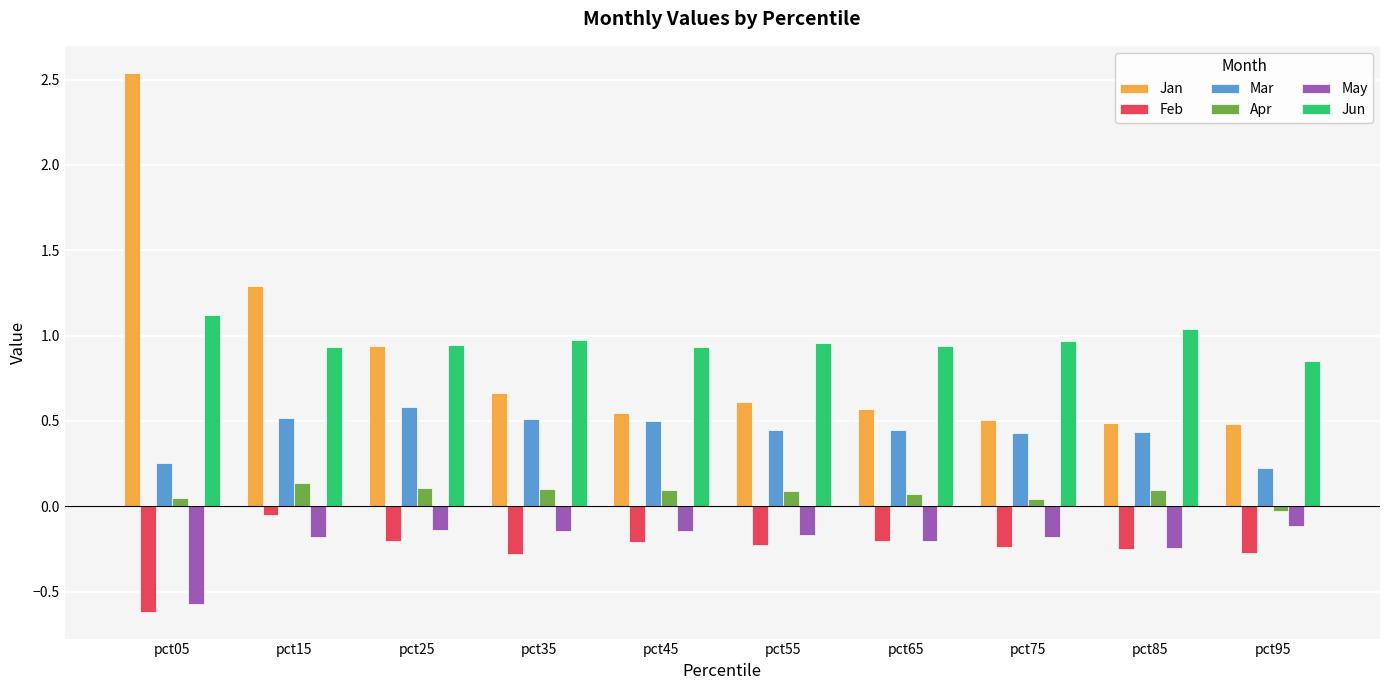

The value of Feb at pct85 is -0.3. True or false?

True